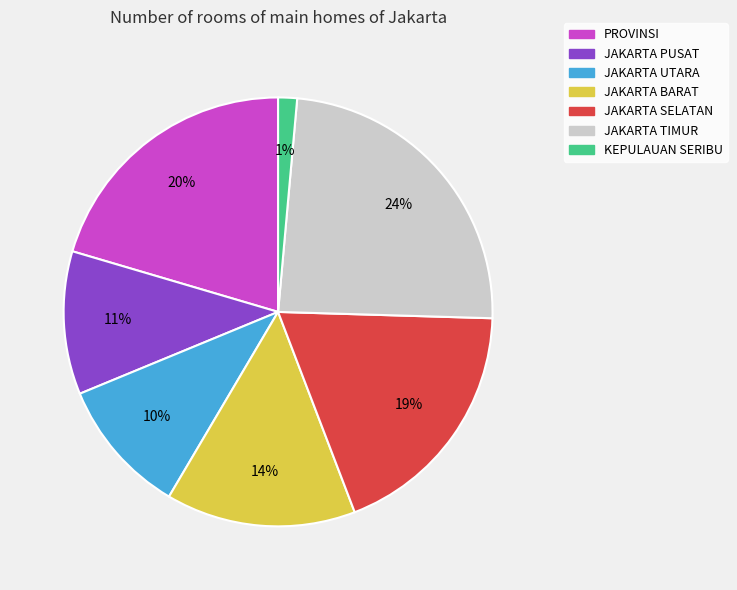

True or false: JAKARTA PUSAT accounts for 25% of the total.

False